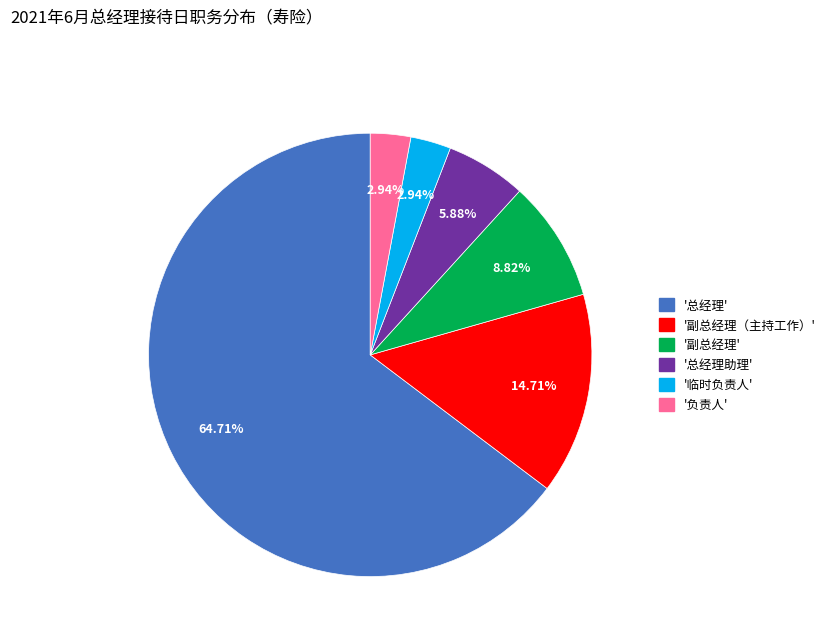

Rank the categories by value from lowest to highest.

临时负责人, 负责人, 总经理助理, 副总经理, 副总经理（主持工作）, 总经理